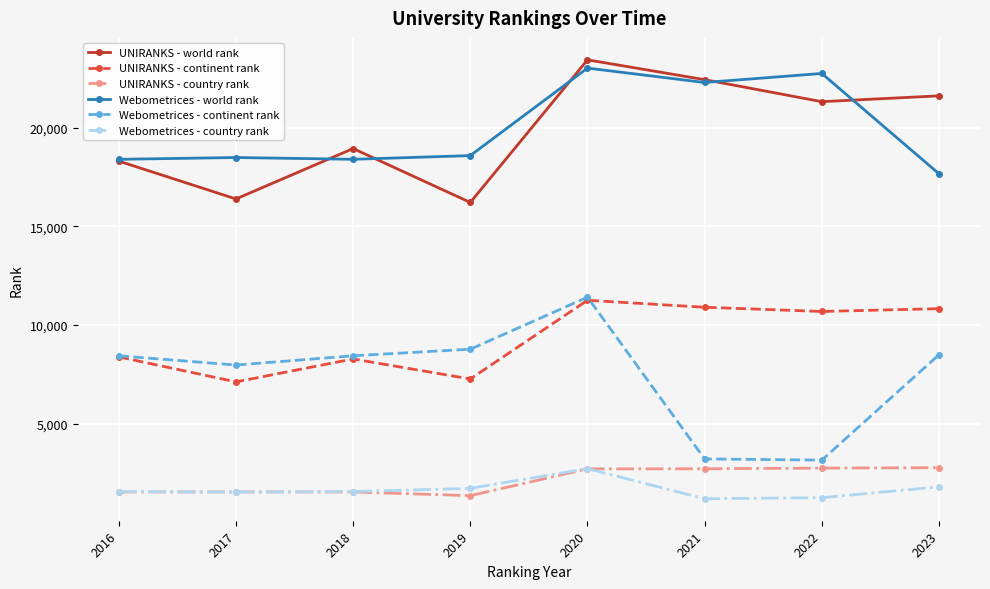

Which series has the widest spread of values?

Webometrices - continent rank